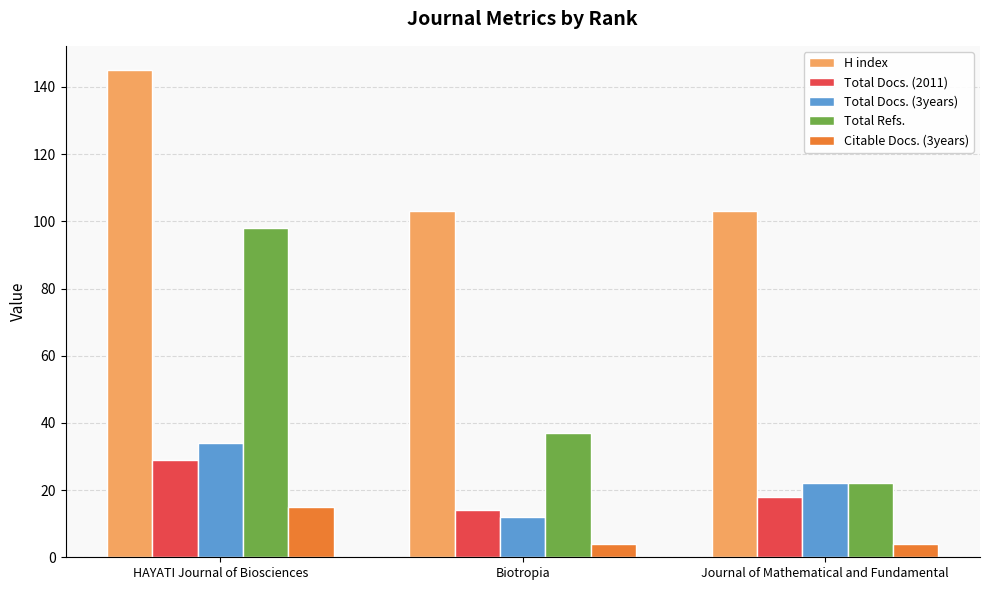

Does the chart contain stacked bars?

No